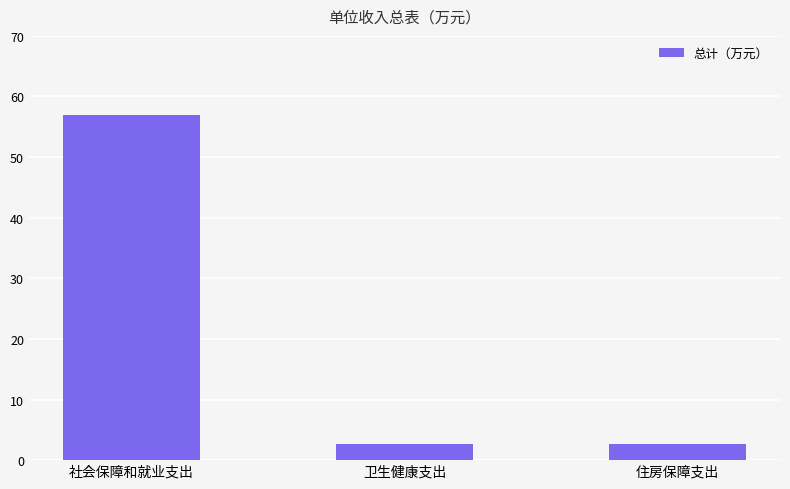

True or false: the data shows 2.7 at 卫生健康支出.

True